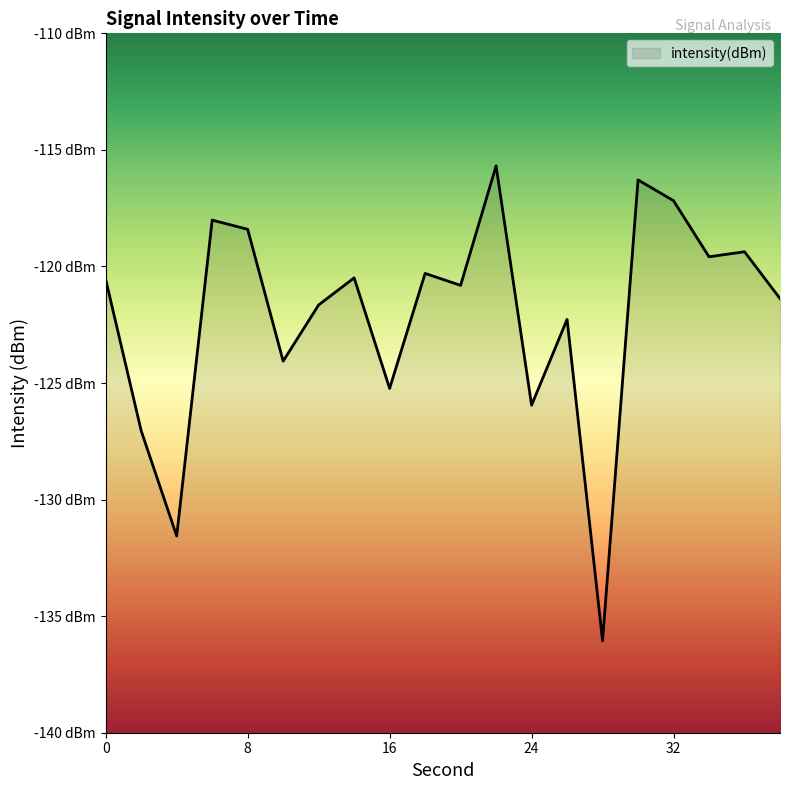

What is the difference between the values at 38 and 30?

5.1